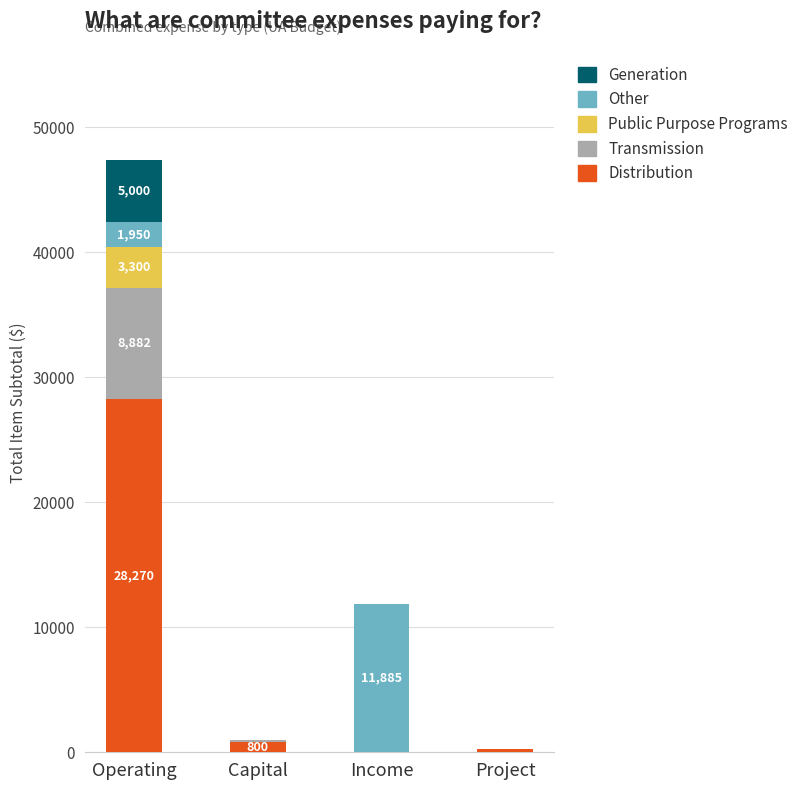

How many distinct data groups are displayed?

5